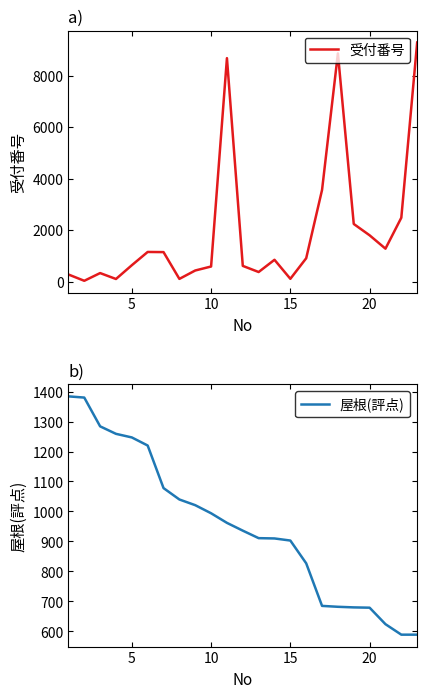

What is the average value of the 受付番号 series?

1995